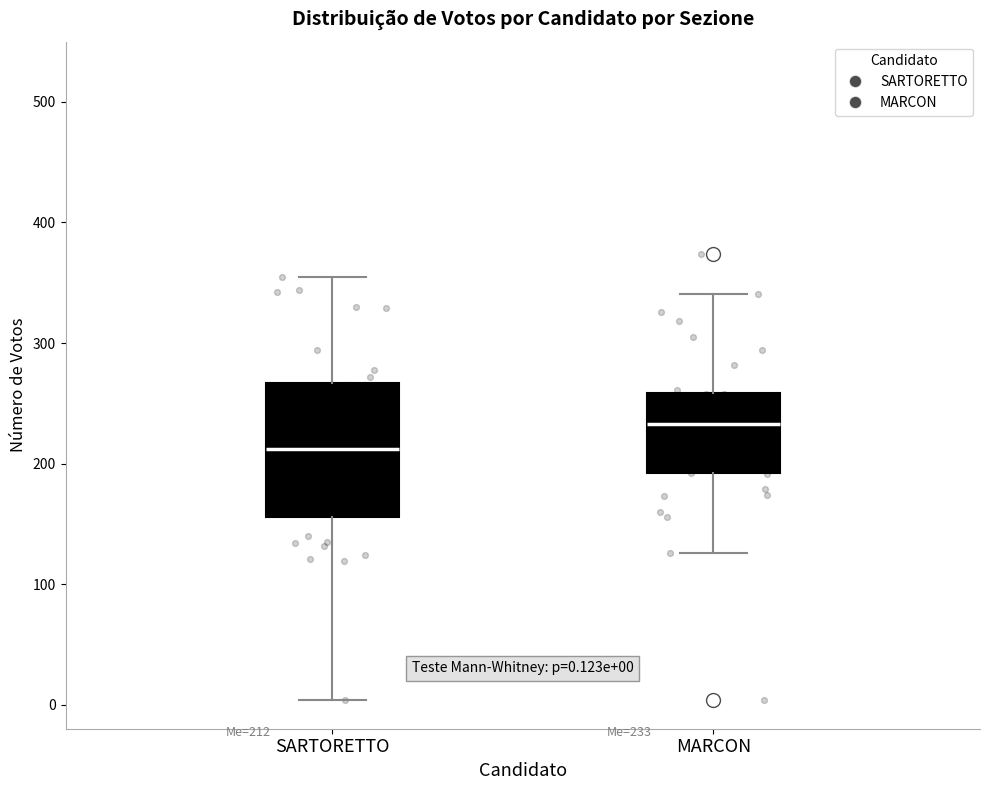

Which box's median line is the lowest?

SARTORETTO